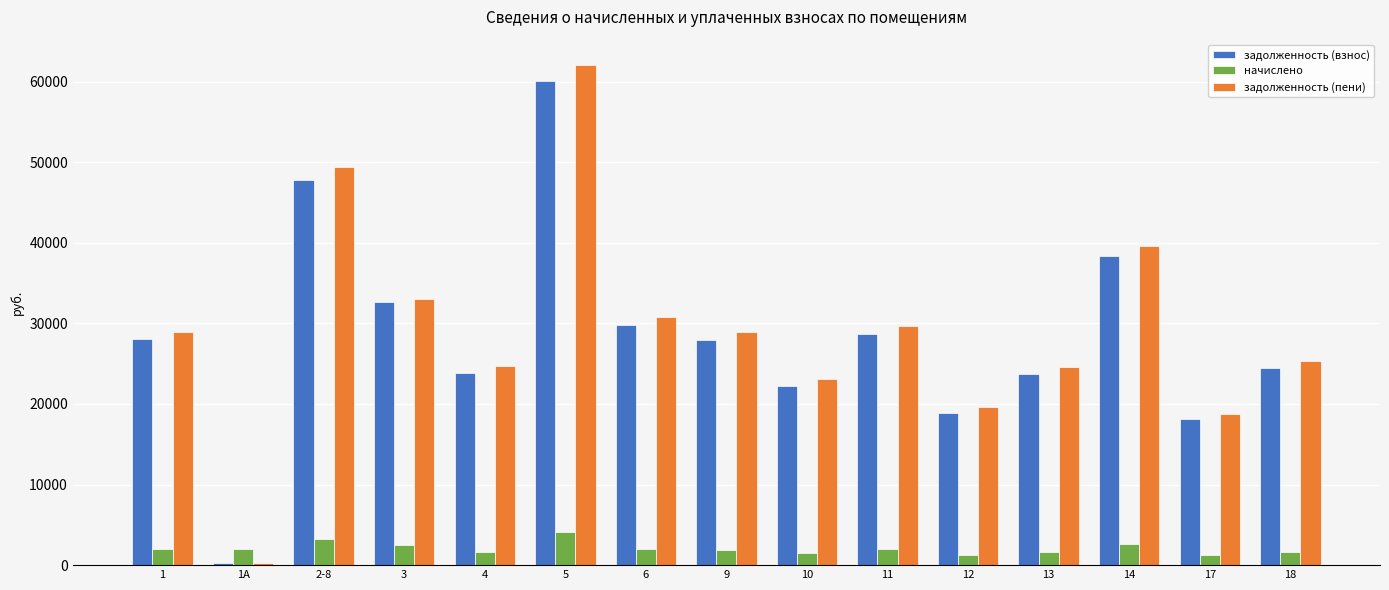

At how many categories does at least one series exceed 16750?

14